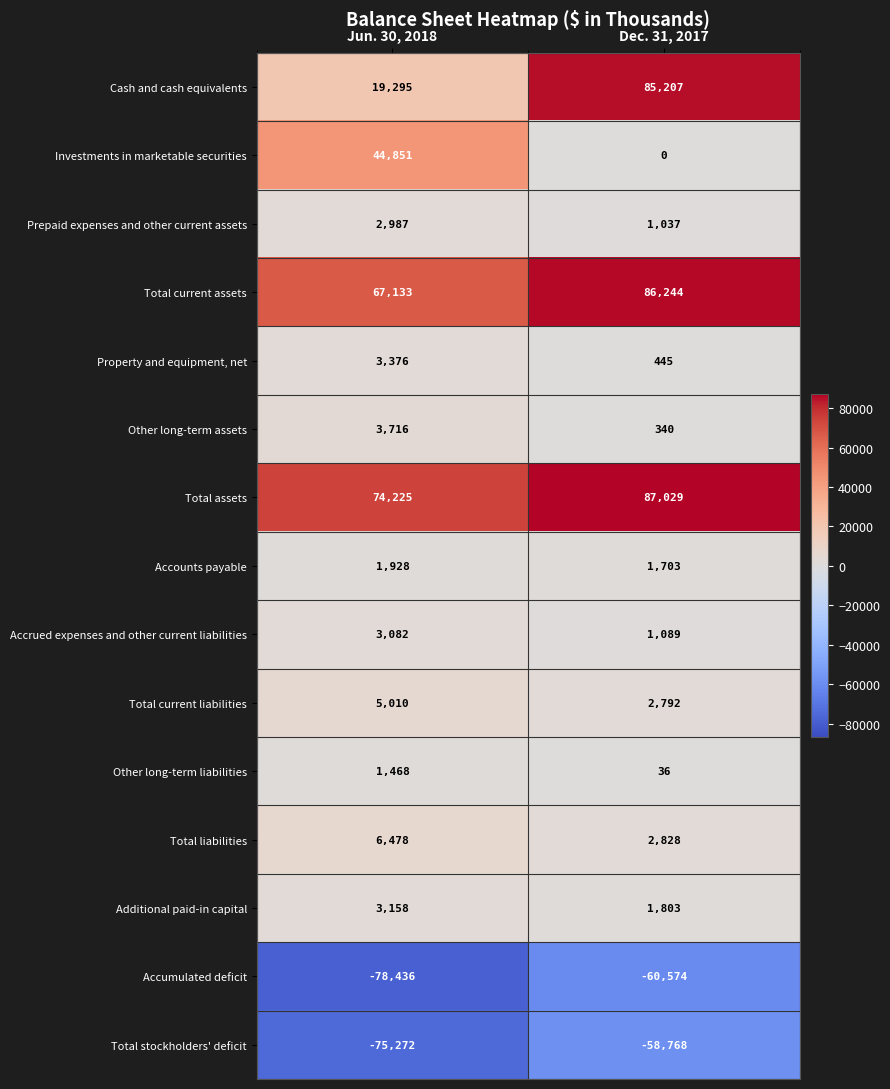

What is the average value of the Accounts payable series?

1816